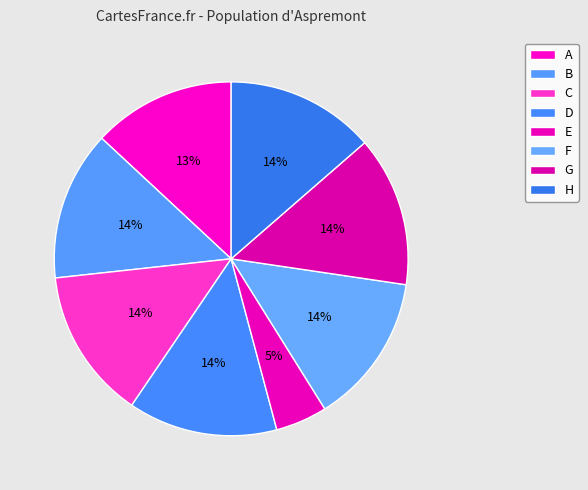

How many slices are in this pie chart?

8